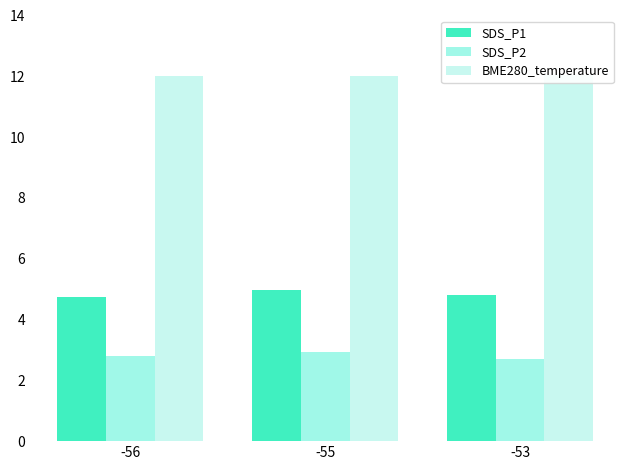

What is the difference between the second highest and minimum values in the SDS_P2 series?

0.1